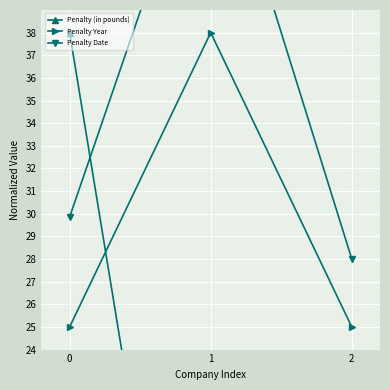

Count the Penalty Year values in the range 25 to 38.

3